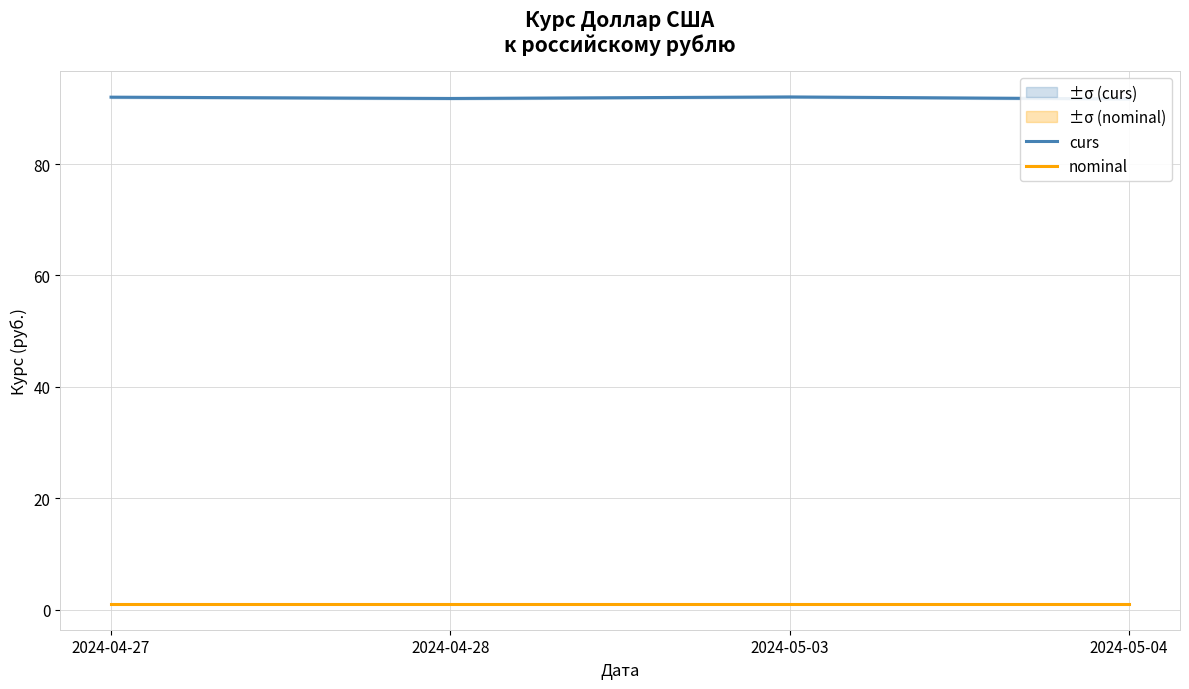

At 2024-04-28, list the series in order from smallest to largest.

nominal, curs